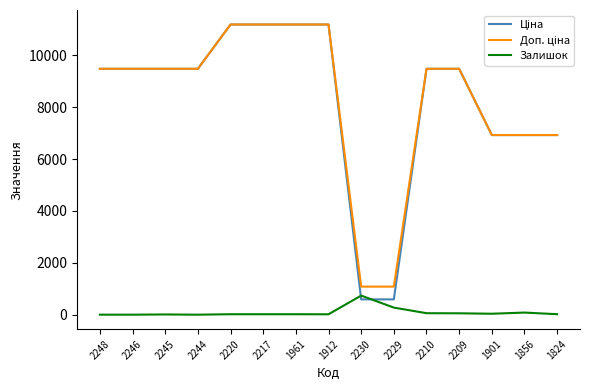

What is the spread (max minus min) of values at 2244?

9480.1